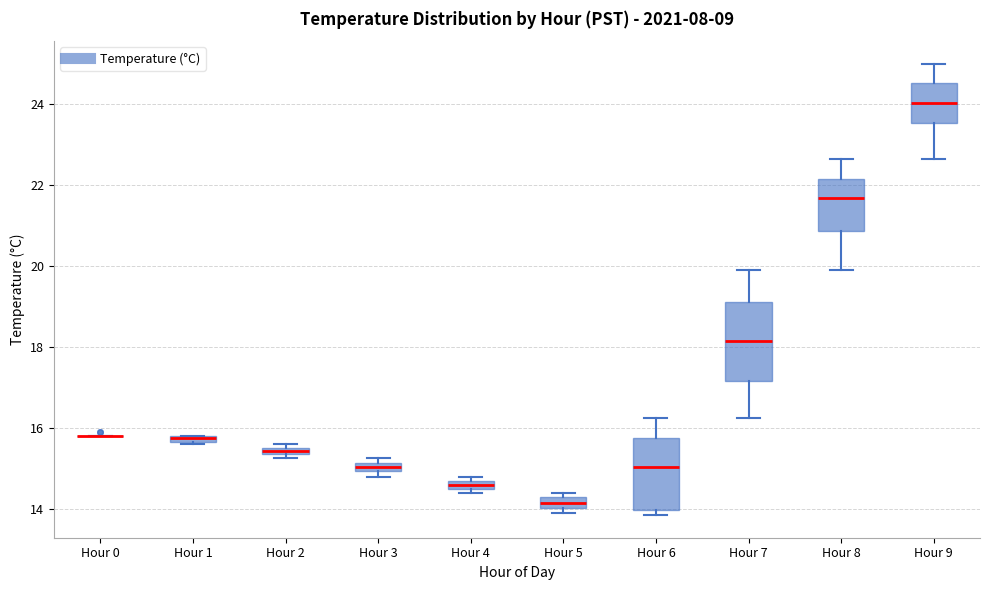

Where is the lower edge of the box for Hour 2 on the y-axis? The values are not printed on the chart, so give them approximately, as read against the axis.

15.4